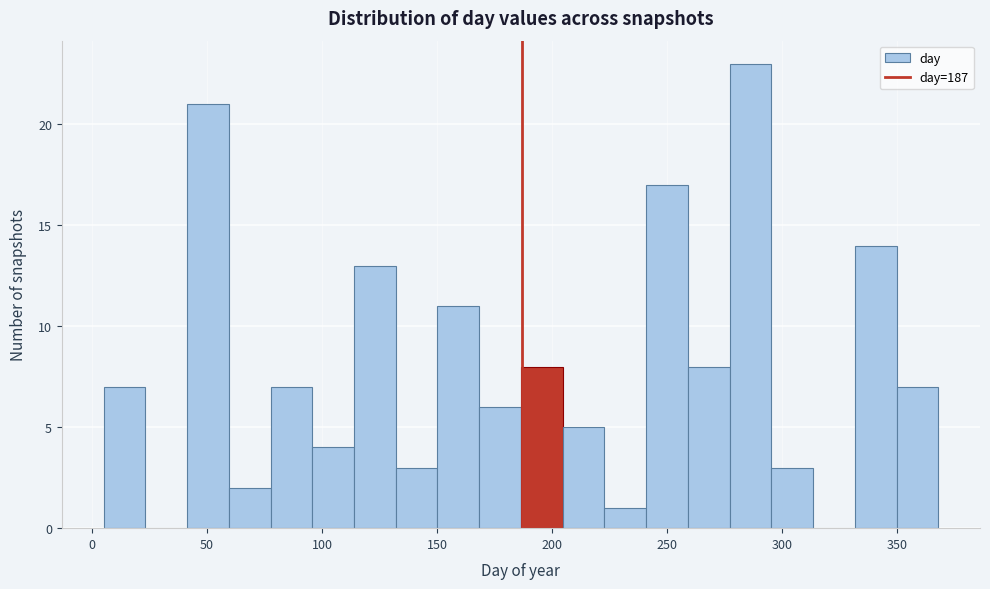

Around what value on the x-axis is the tallest bar? Give the approximate position of its centre, as read against the axis.

285